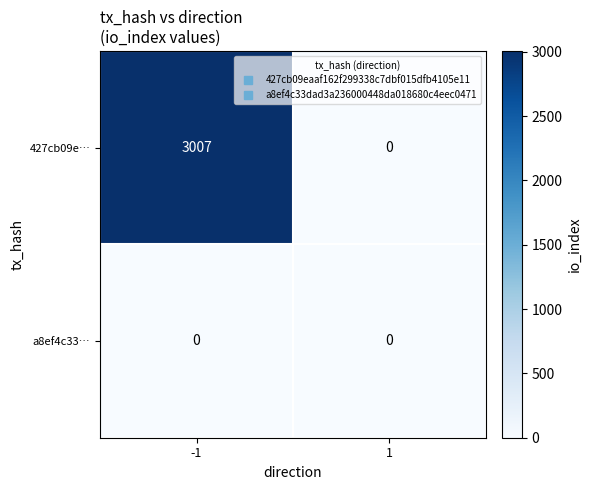

Between -1 and 1, which series saw the biggest shift?

427cb09e…